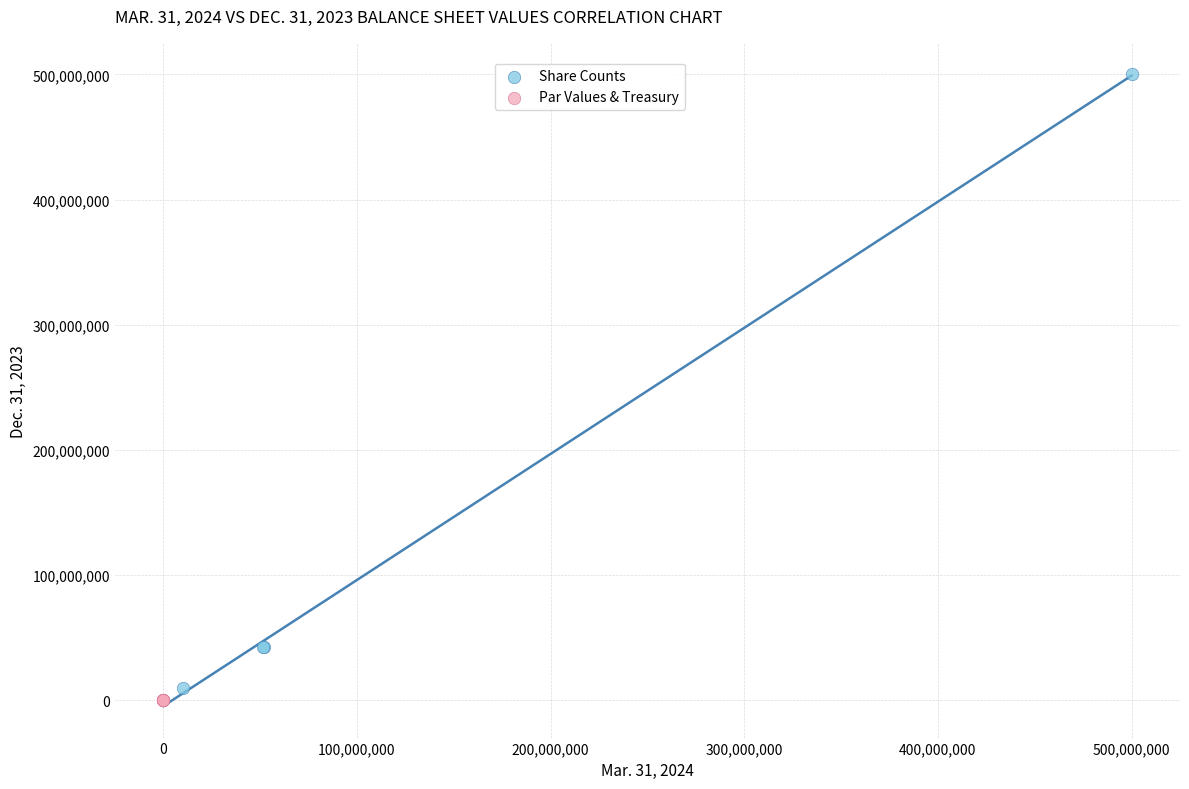

Which series has the widest spread of Y values?

Share Counts